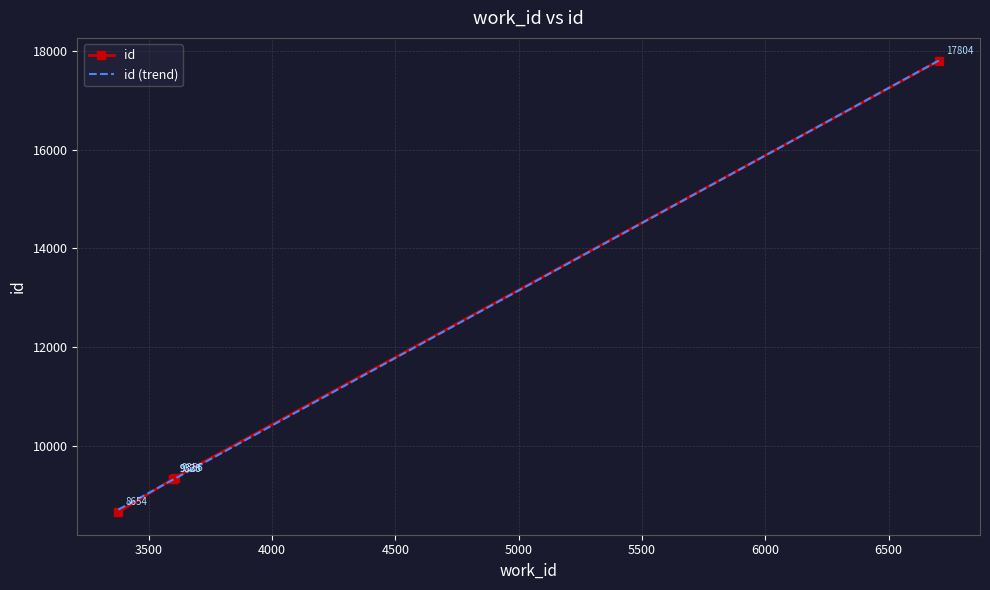

At which label is the value closest to 13229?

3607